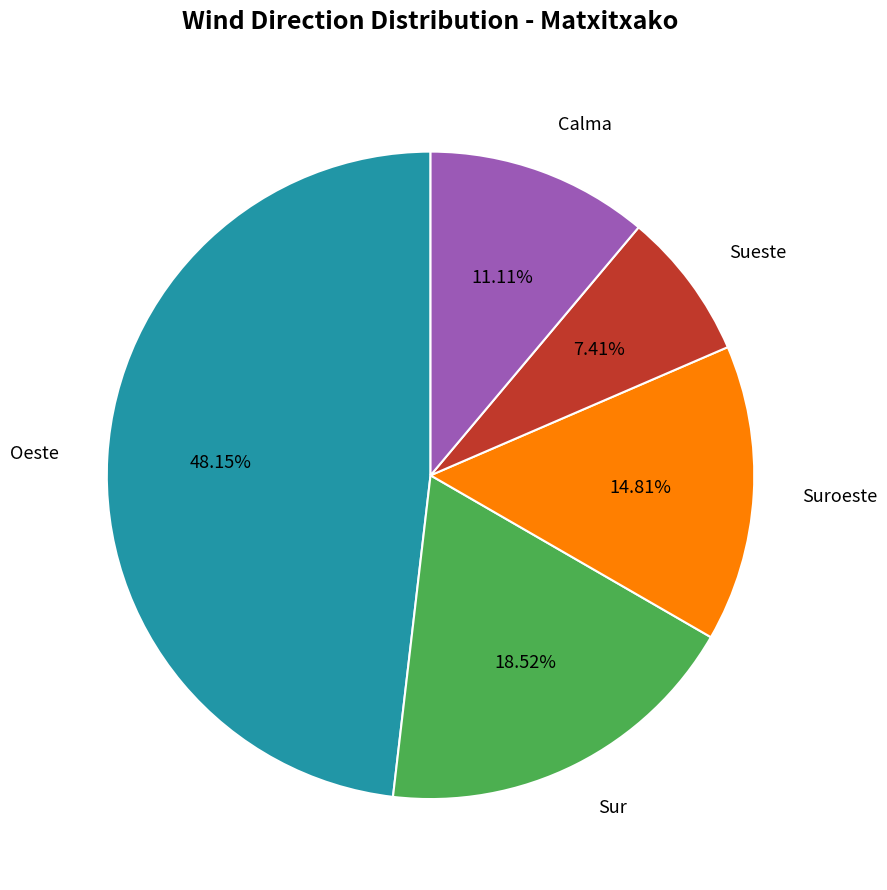

Rank the categories by value from highest to lowest.

Oeste, Sur, Suroeste, Calma, Sueste